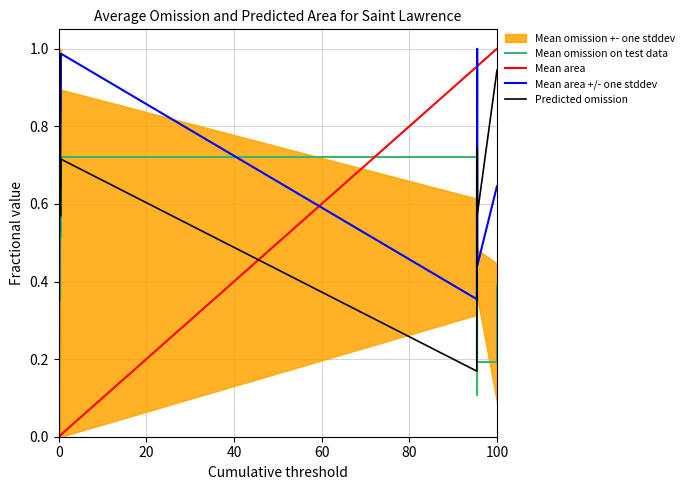

Which category has the highest value in the Mean area series?

100